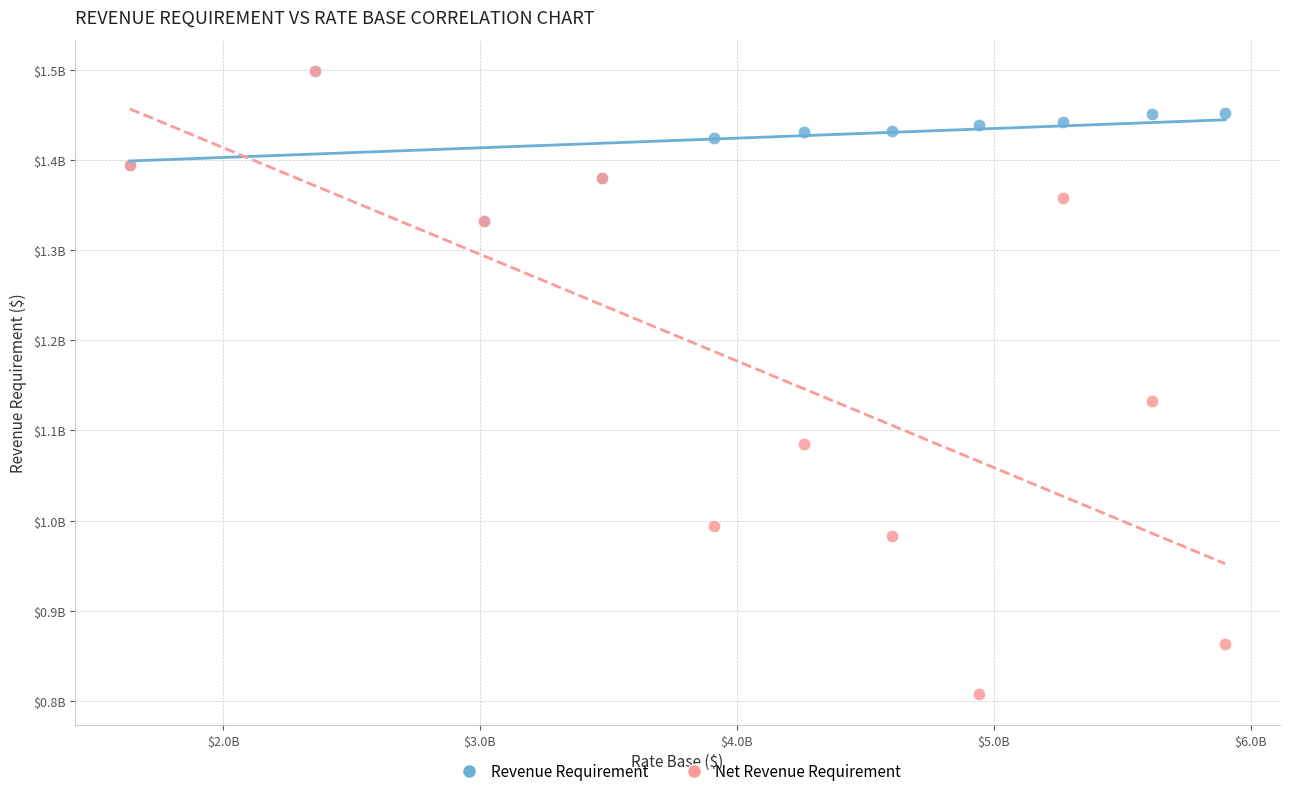

Which series contains the lowest Y value?

Net Revenue Requirement